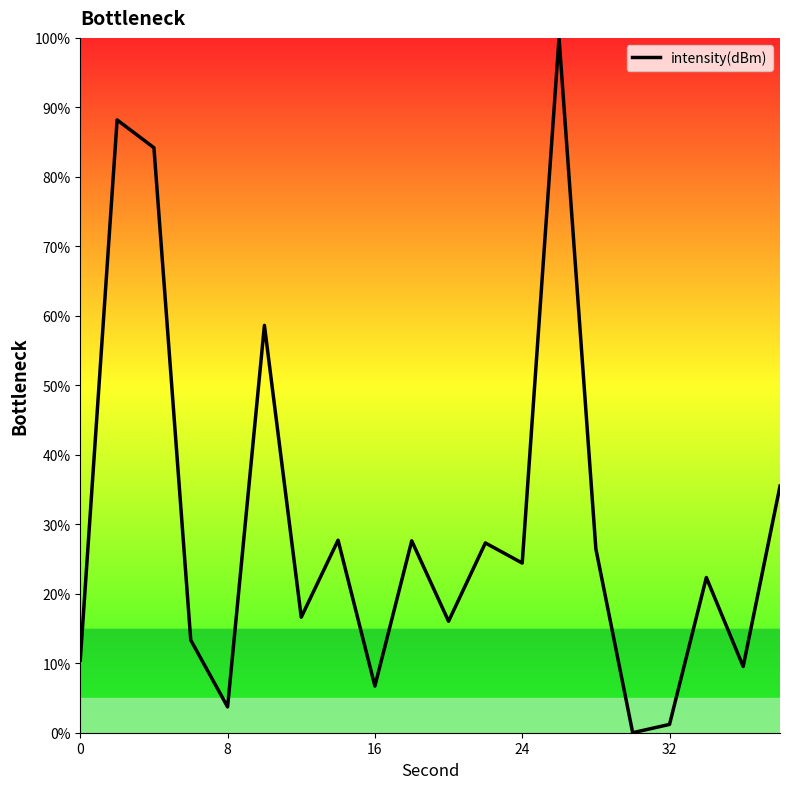

What is the maximum value shown in the chart?

100.0